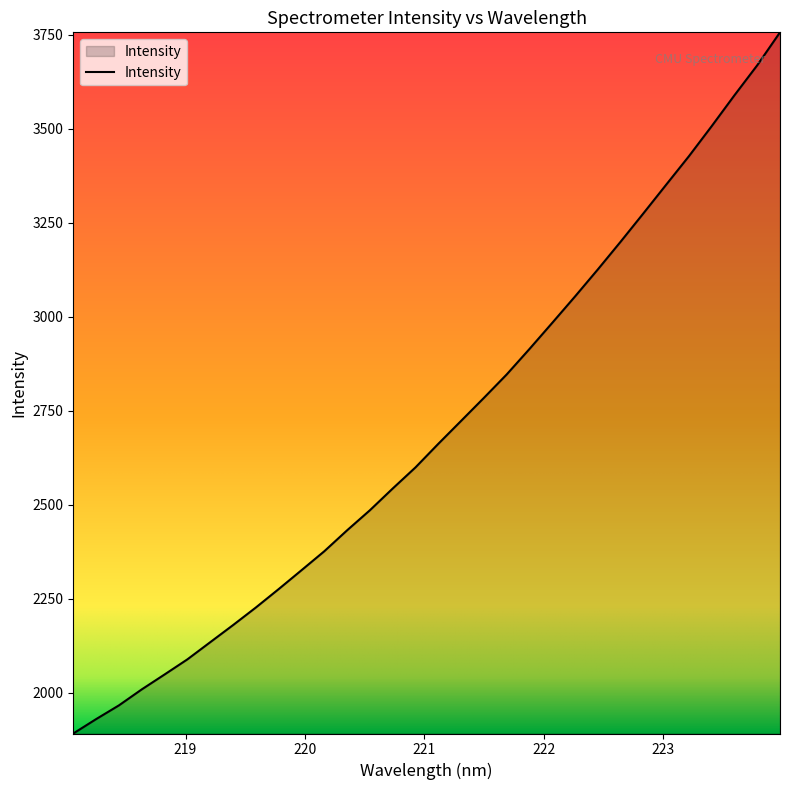

What is the maximum value shown in the chart?

3756.6